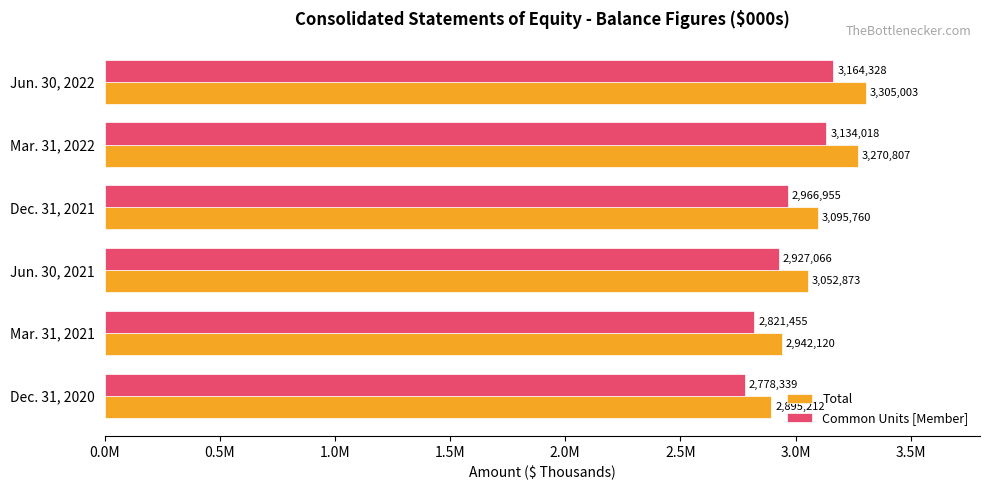

List the series in order of their overall mean, highest first.

Total, Common Units [Member]